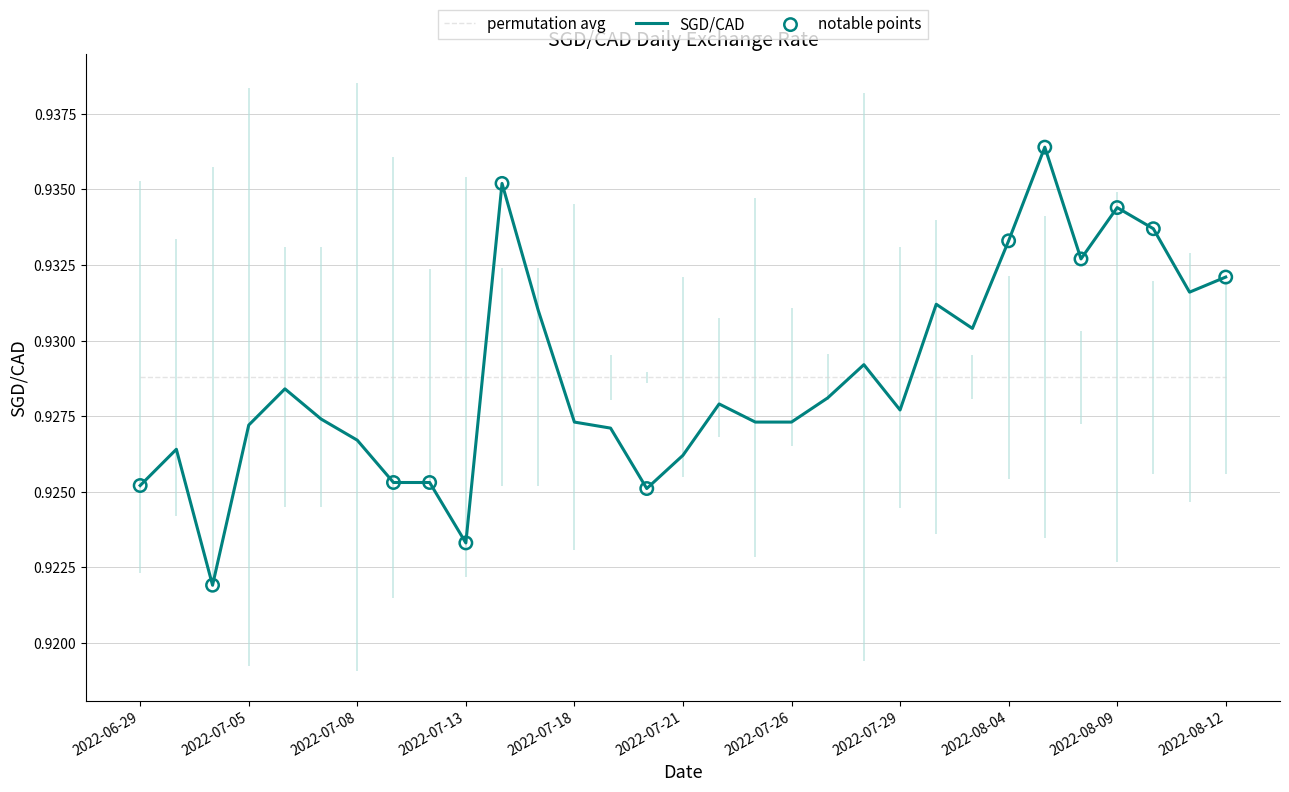

Which has a higher value, 2022-07-14 or 2022-07-11?

2022-07-14